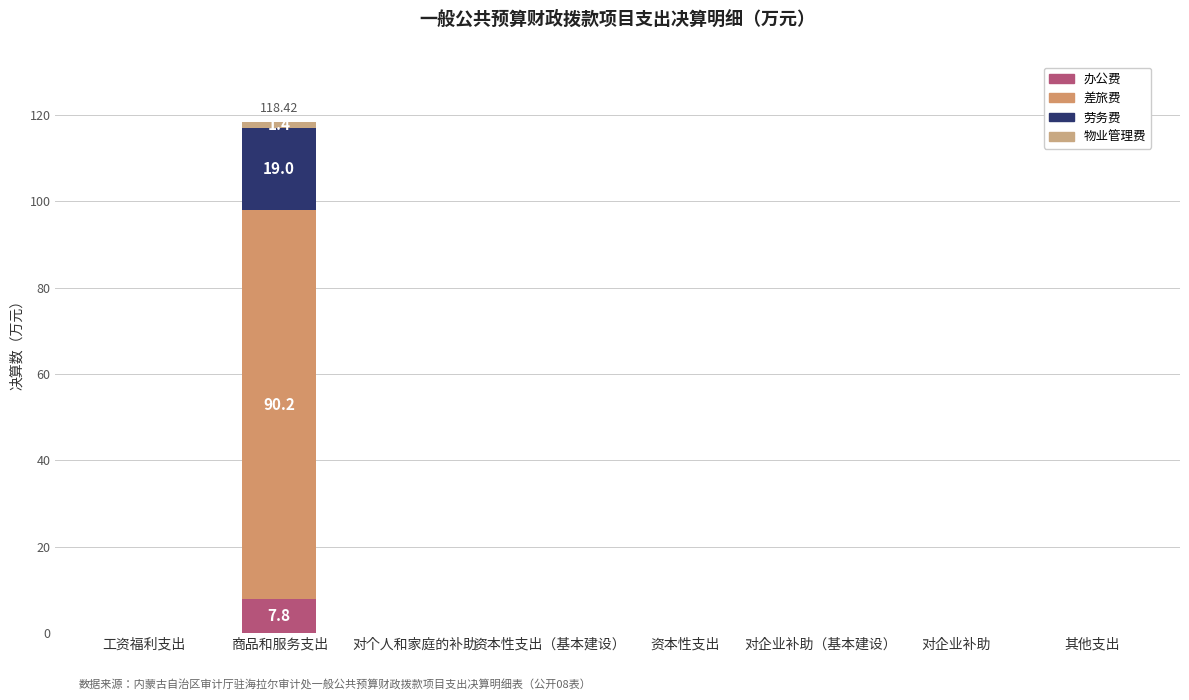

Count the number of categories in the chart.

8